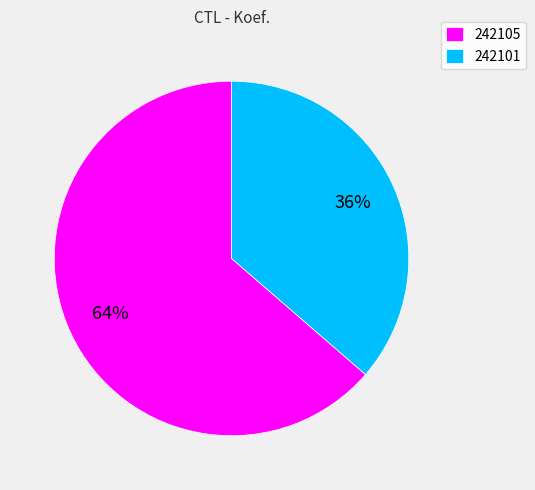

The 242105 slice represents 55% of the pie. True or false?

False